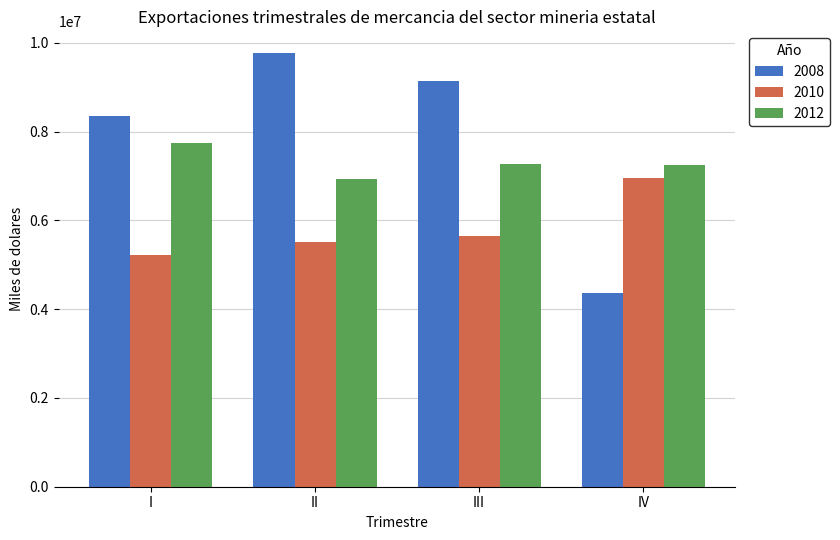

Which series has the largest total across all categories?

2008